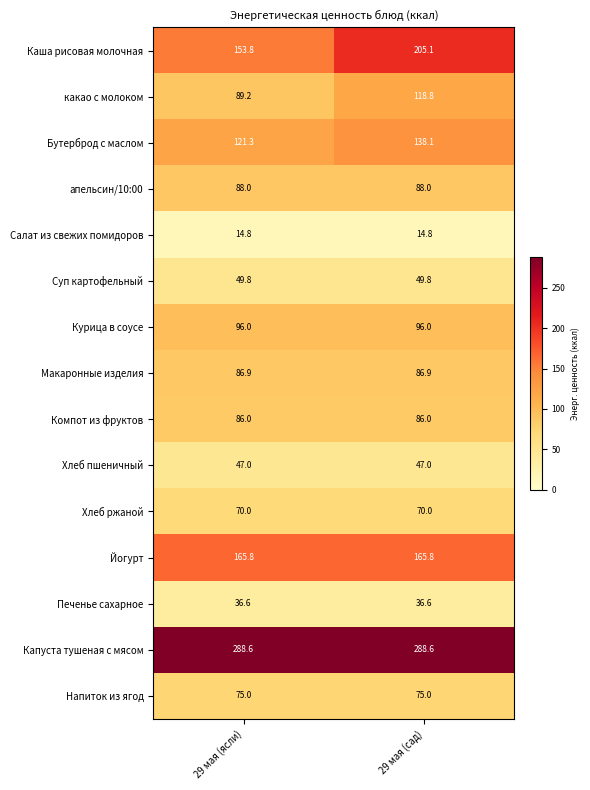

At how many categories does at least one series exceed 280?

2